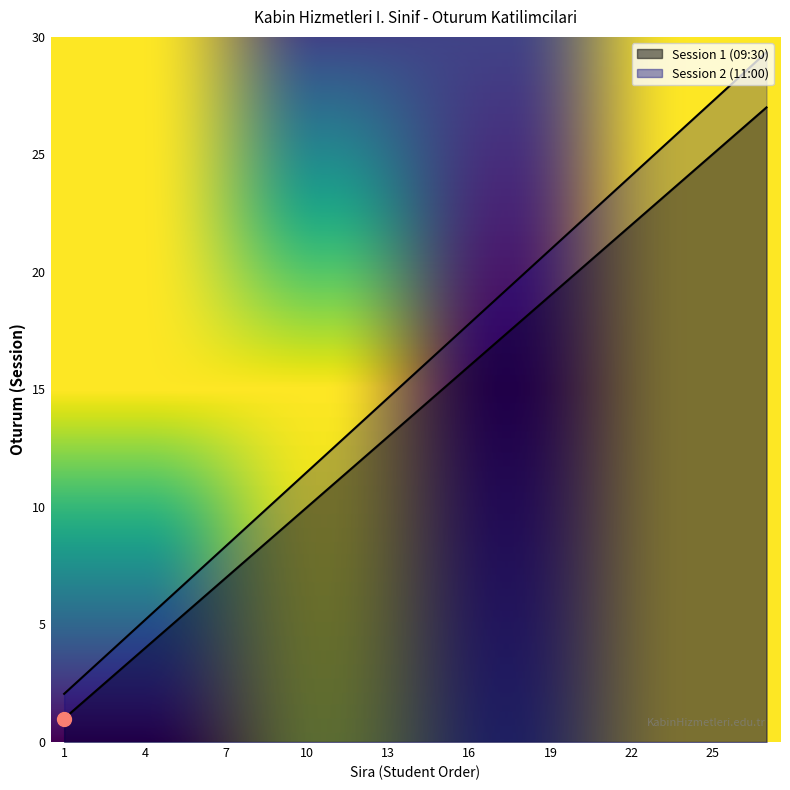

At how many categories does at least one series exceed 8?

21